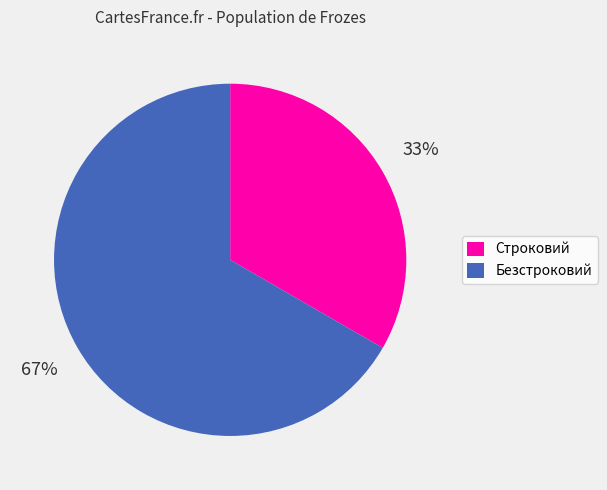

To the nearest percent, what portion does Безстроковий represent?

67%